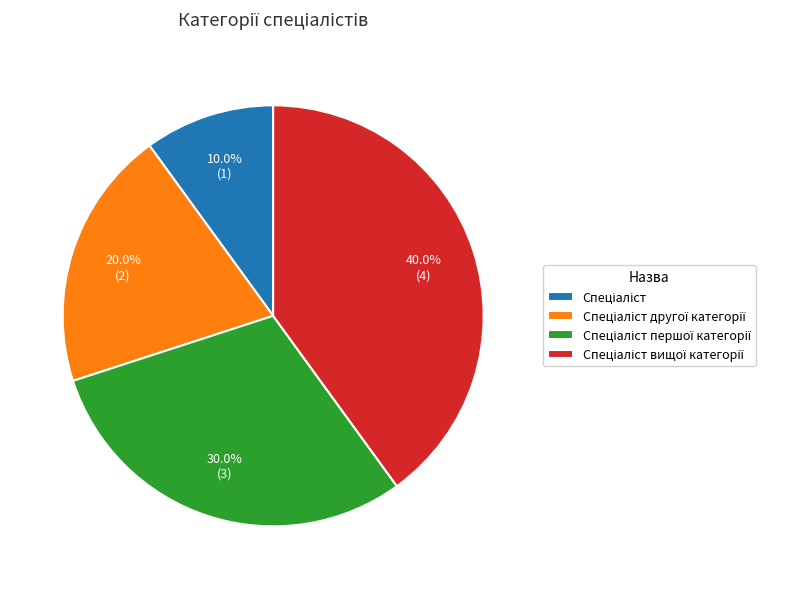

Is there a majority slice in this chart?

No